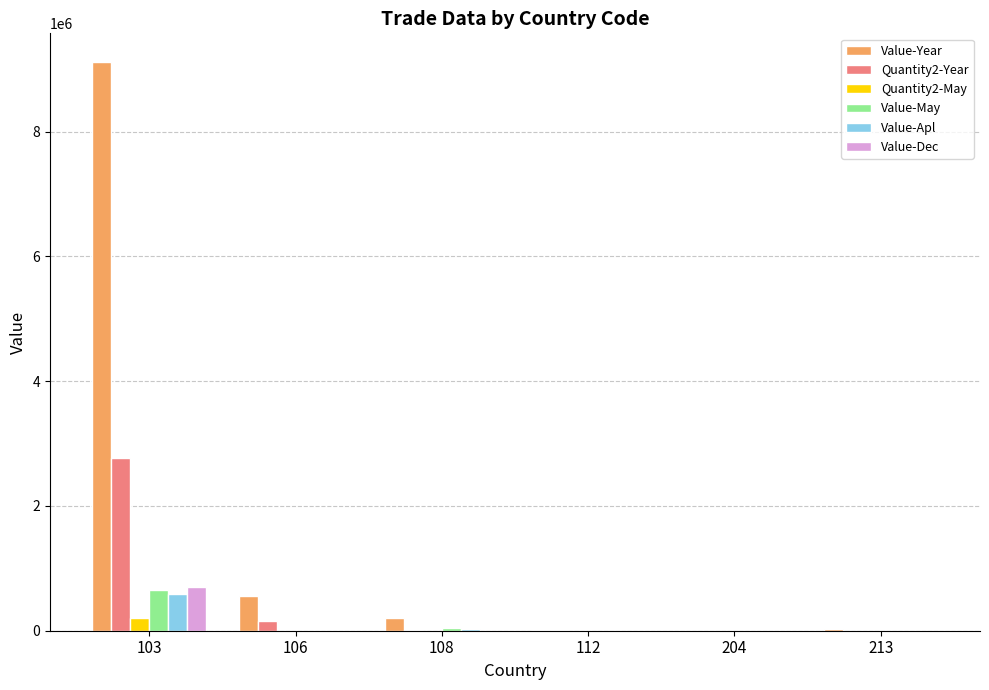

Which series has the largest total across all categories?

Value-Year